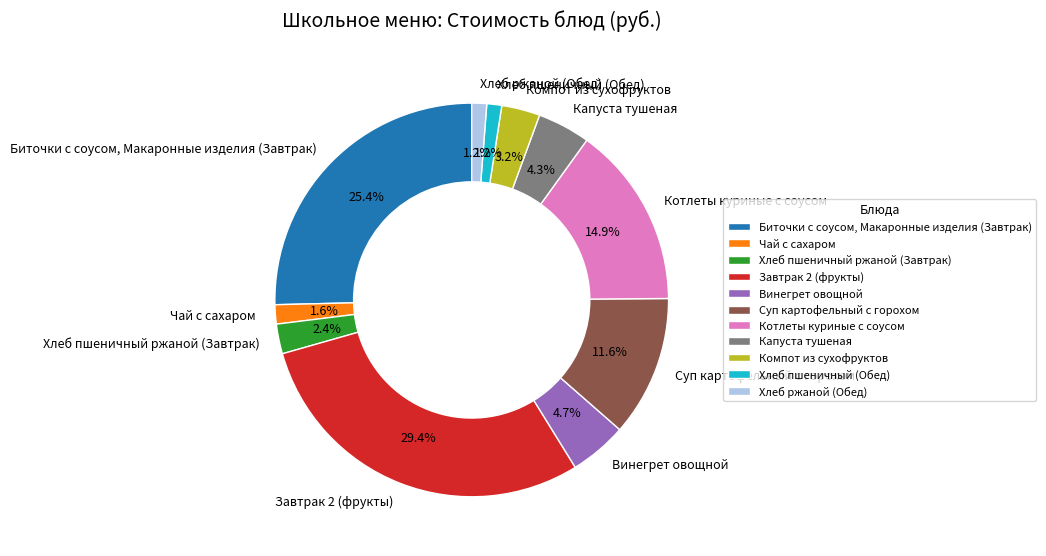

Is there a majority slice in this chart?

No